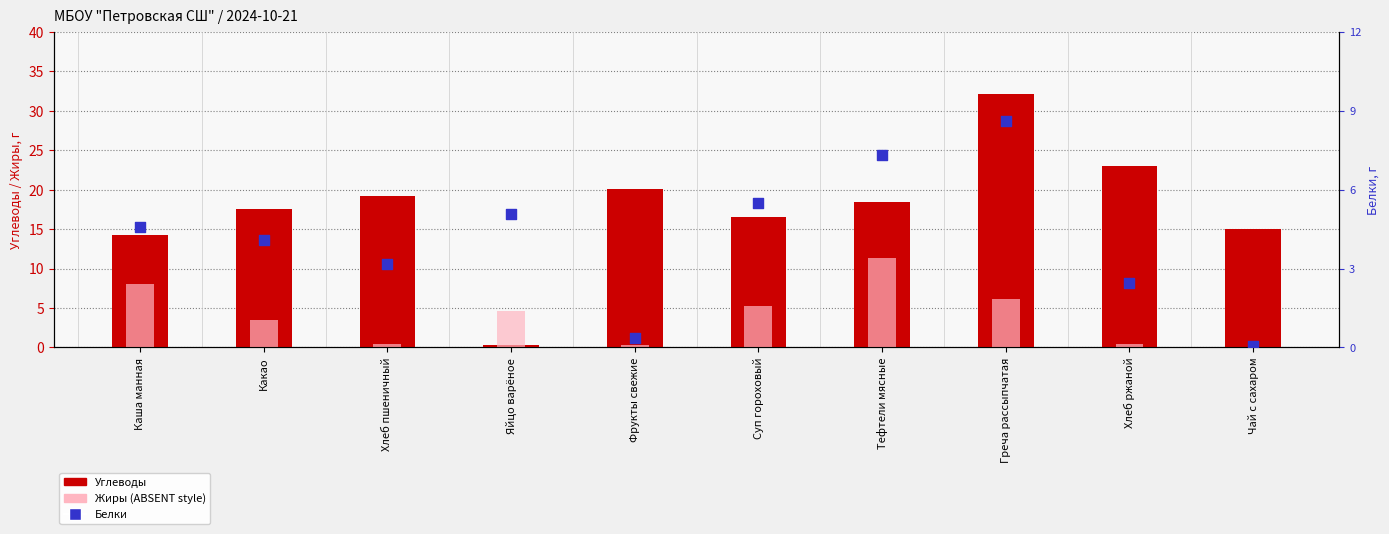

What are all the series names shown in the legend?

Углеводы, Жиры, Белки